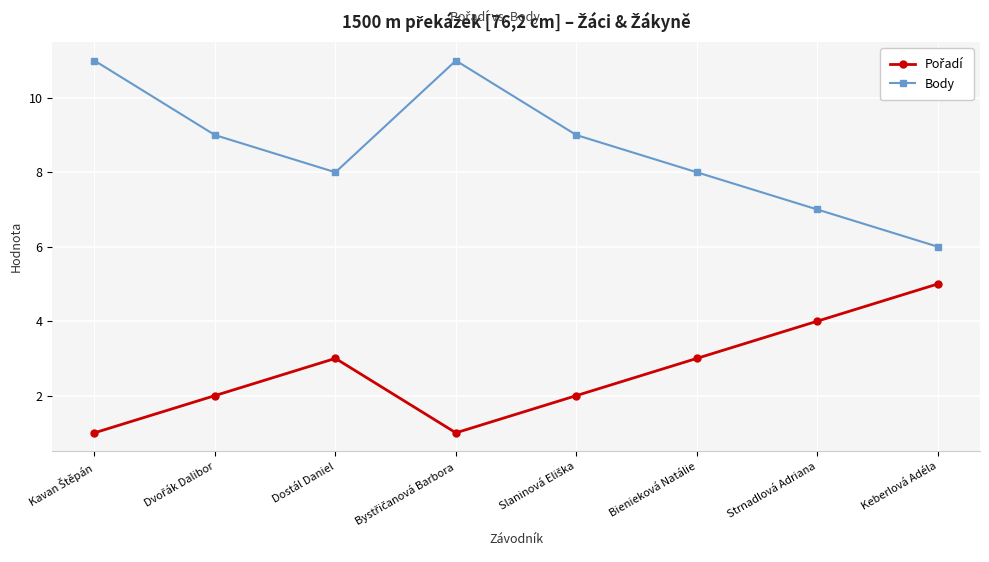

What position from the right is Strnadlová Adriana?

2